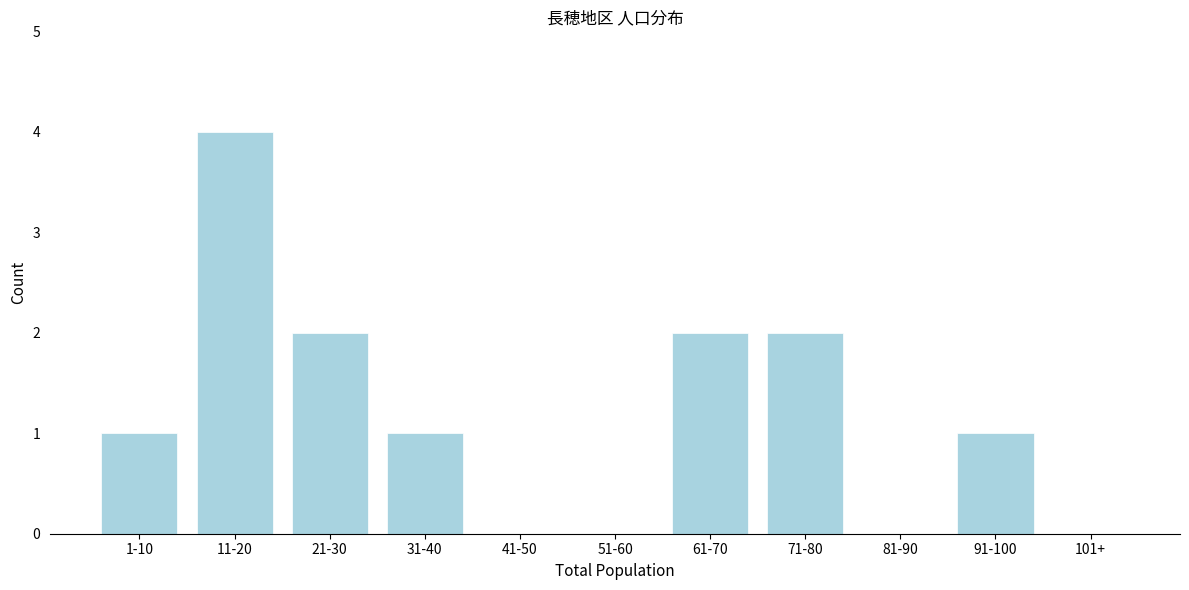

Reading left to right, list all the values displayed in this chart.

1-10=1	11-20=4	21-30=2	31-40=1	41-50=0	51-60=0	61-70=2	71-80=2	81-90=0	91-100=1	101+=0